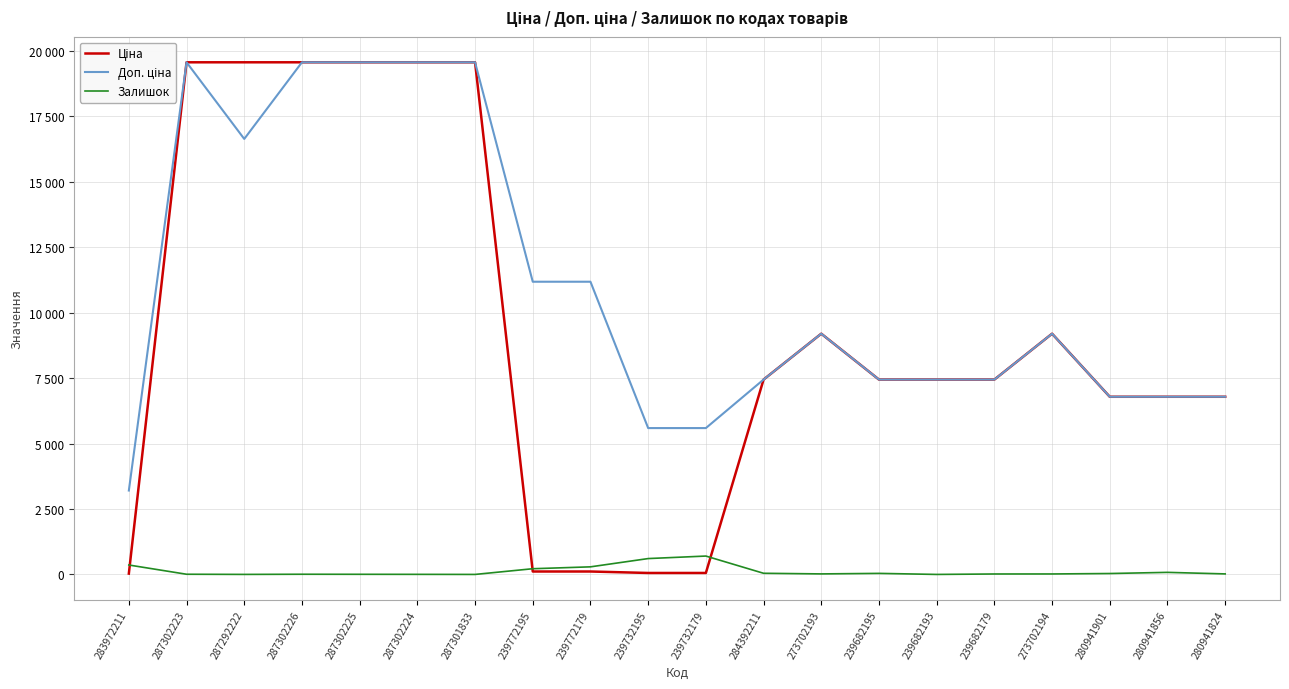

True or false: Доп. ціна and Ціна cross at least once.

False